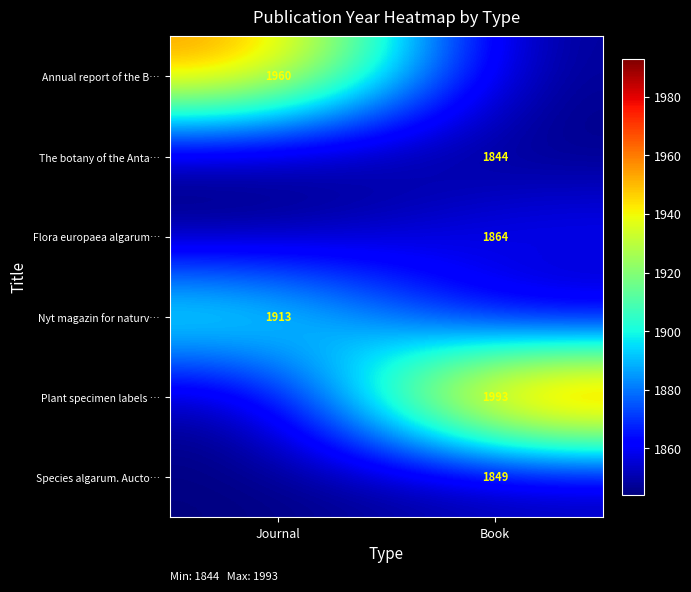

True or false: The botany of the Anta… has a value of 1844 at Book.

True